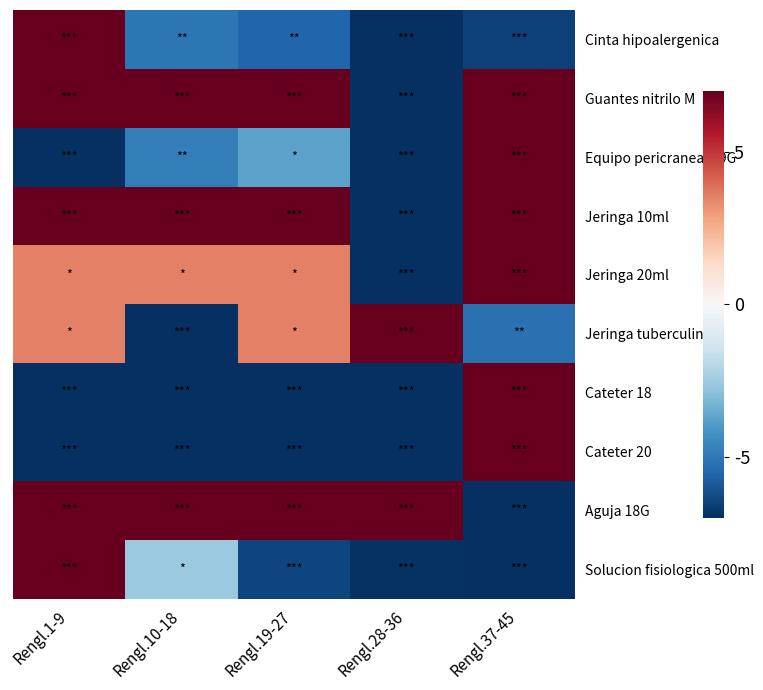

What is the difference between the highest and lowest values at Rengl.19-27?

14.0